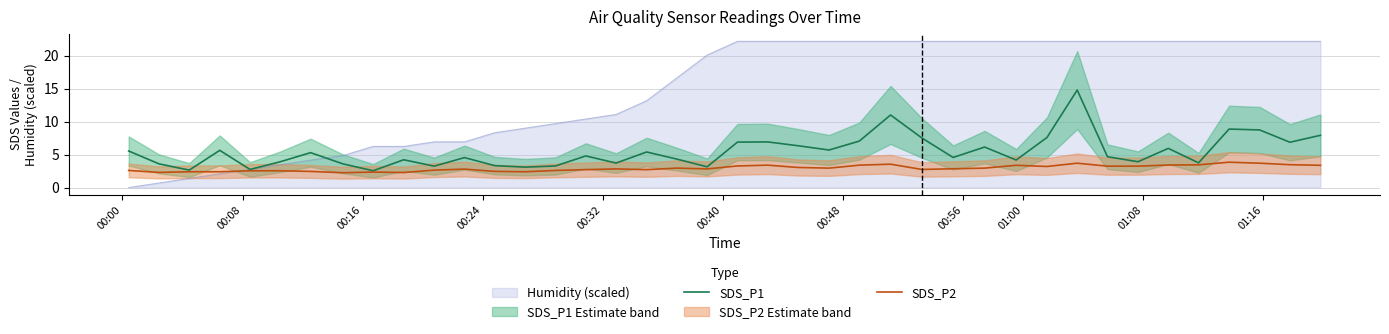

True or false: SDS_P1 and SDS_P2 intersect in this chart.

False